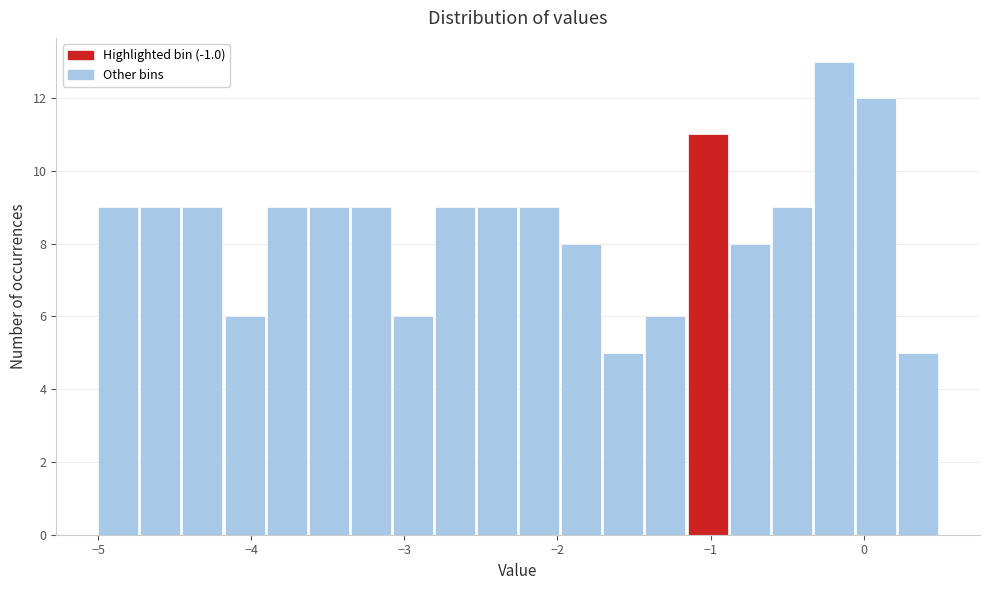

Read against the x-axis, roughly where is the centre of the tallest bar?

-0.2